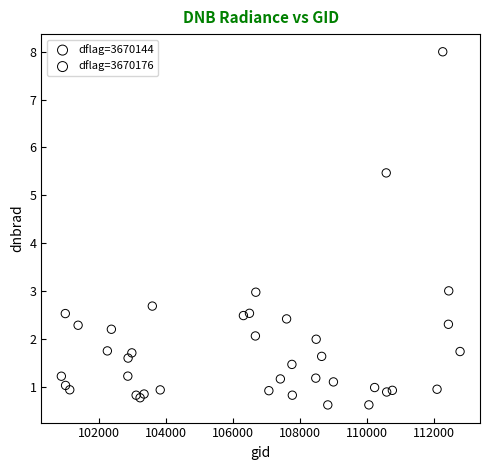

Which series reaches the maximum Y coordinate?

dflag=3670144